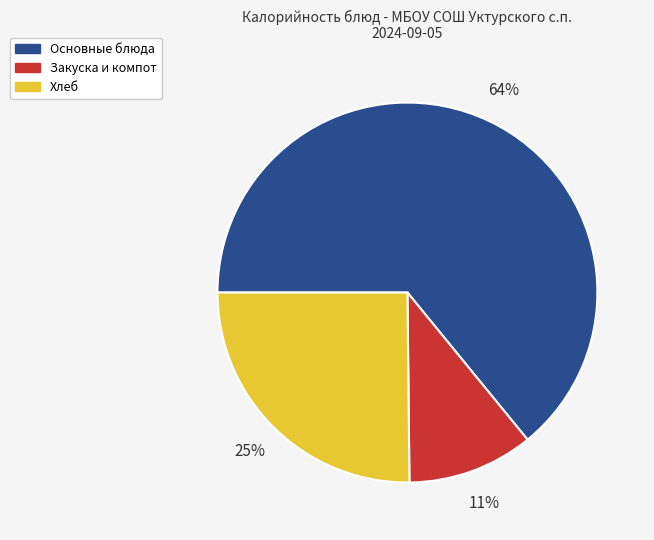

Is there any slice that represents more than half of the pie?

Yes